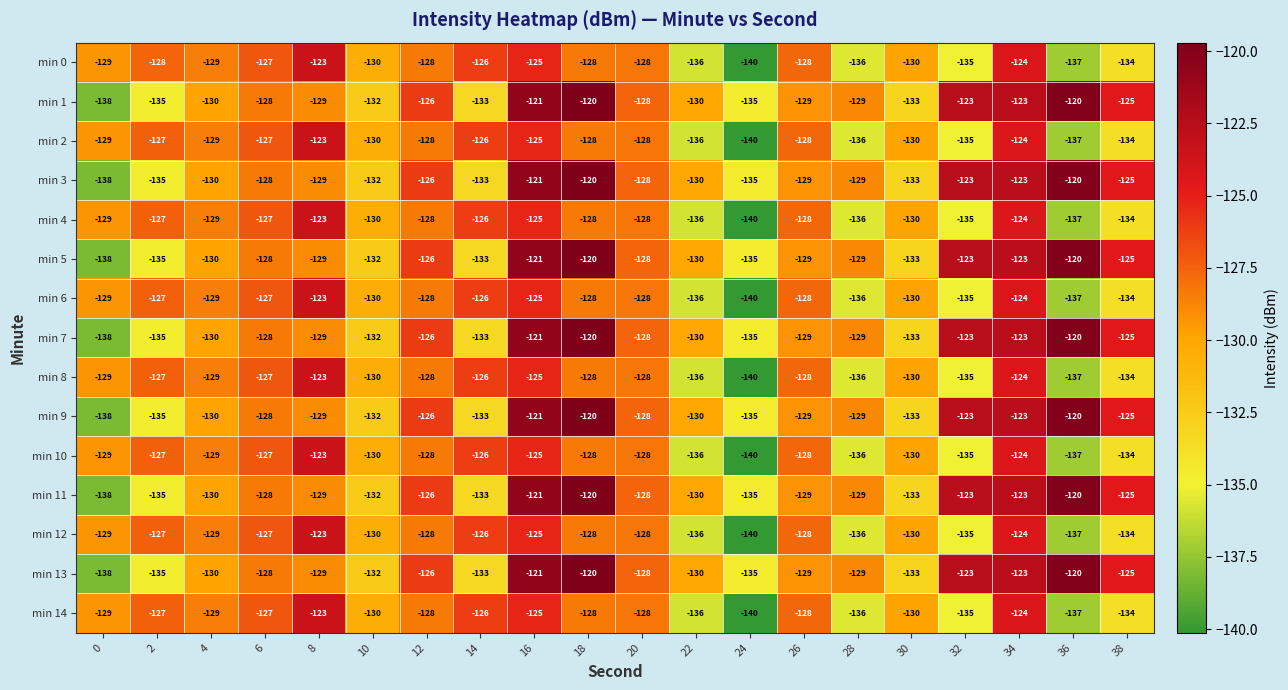

Read the min 4 value at 12, to the nearest 5.

-130